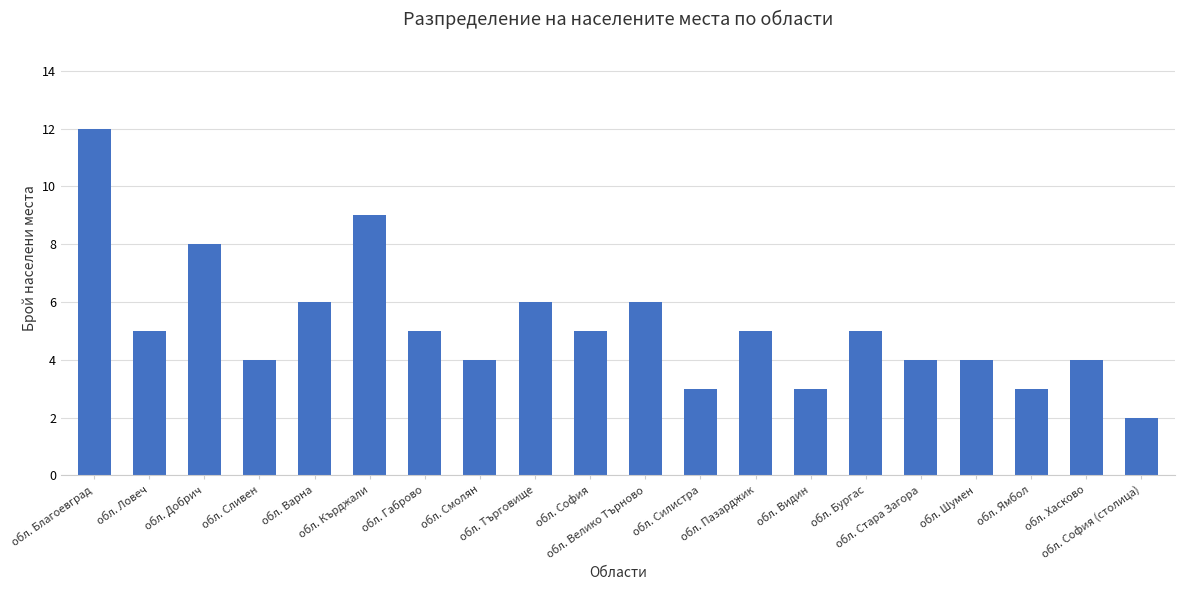

What is the greatest value displayed?

12